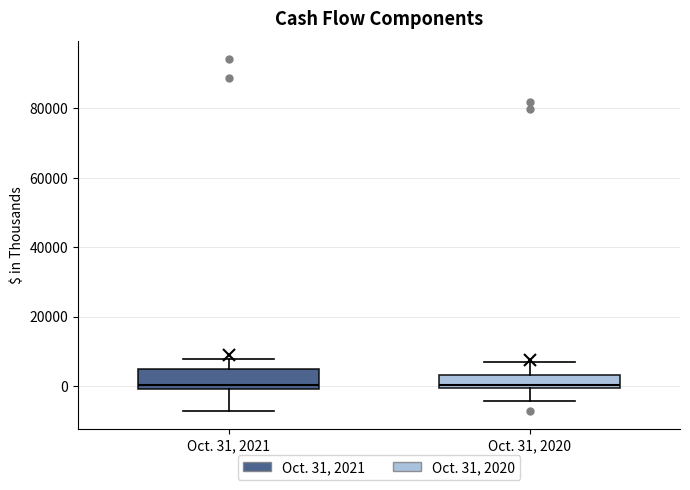

Where is the upper edge of the box for Oct. 31, 2021 on the y-axis? The values are not printed on the chart, so give them approximately, as read against the axis.

6000